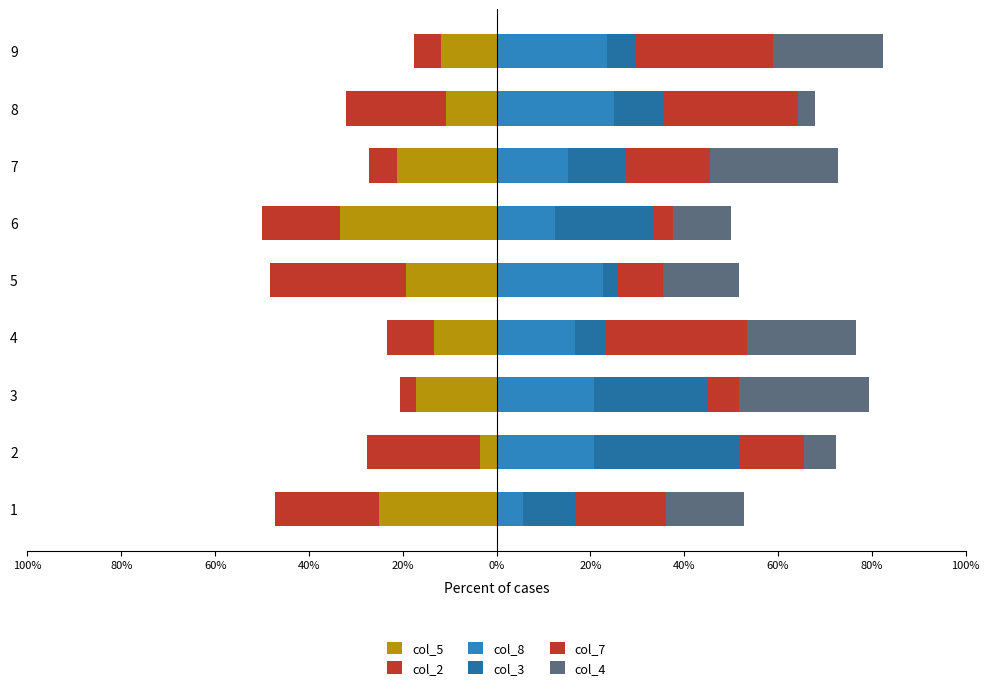

What value does the col_2 series have at 6?

-16.7